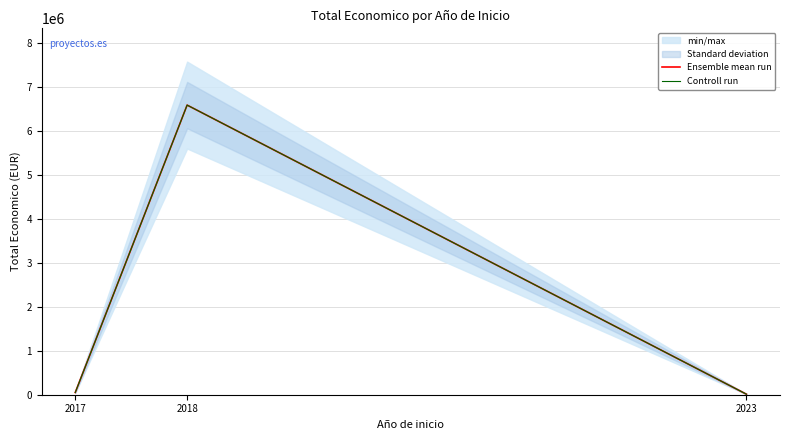

The Ensemble mean run series shows 6586472 at 2018. True or false?

True